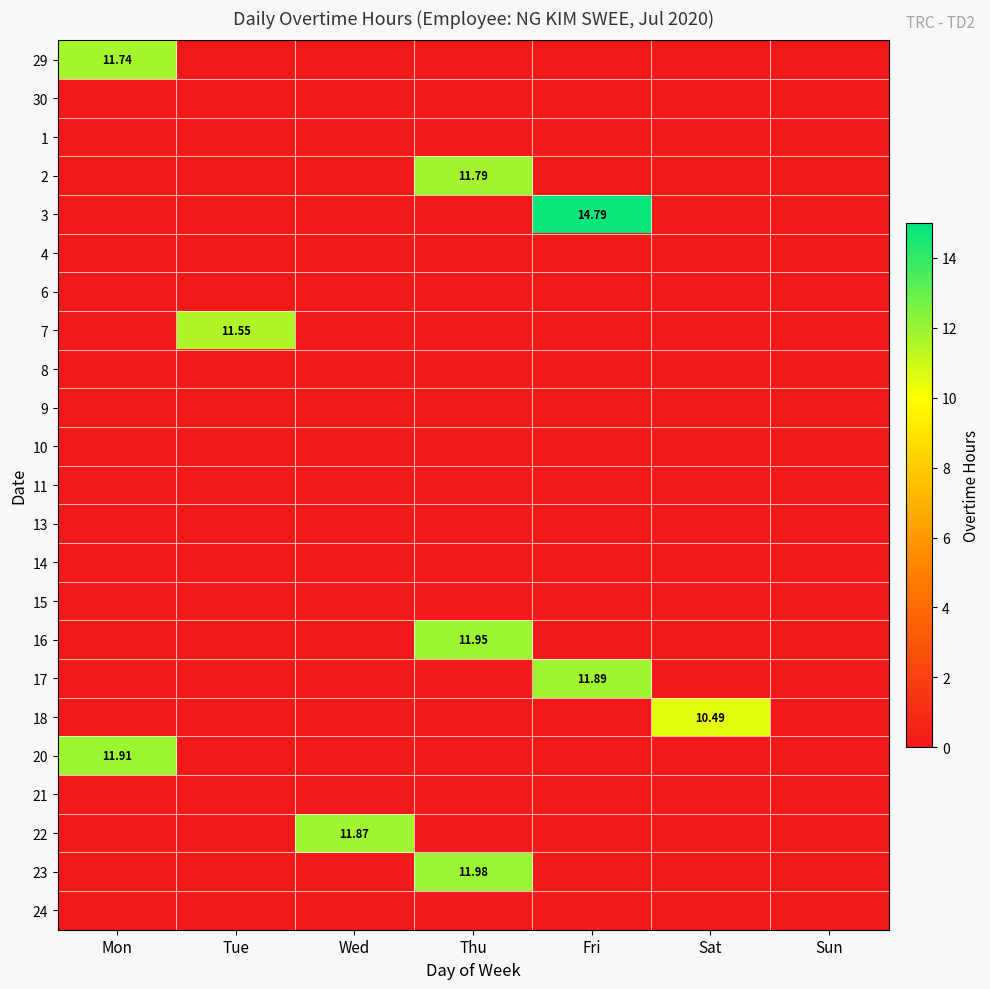

At which category does the chart reach its minimum across all series?

Tue